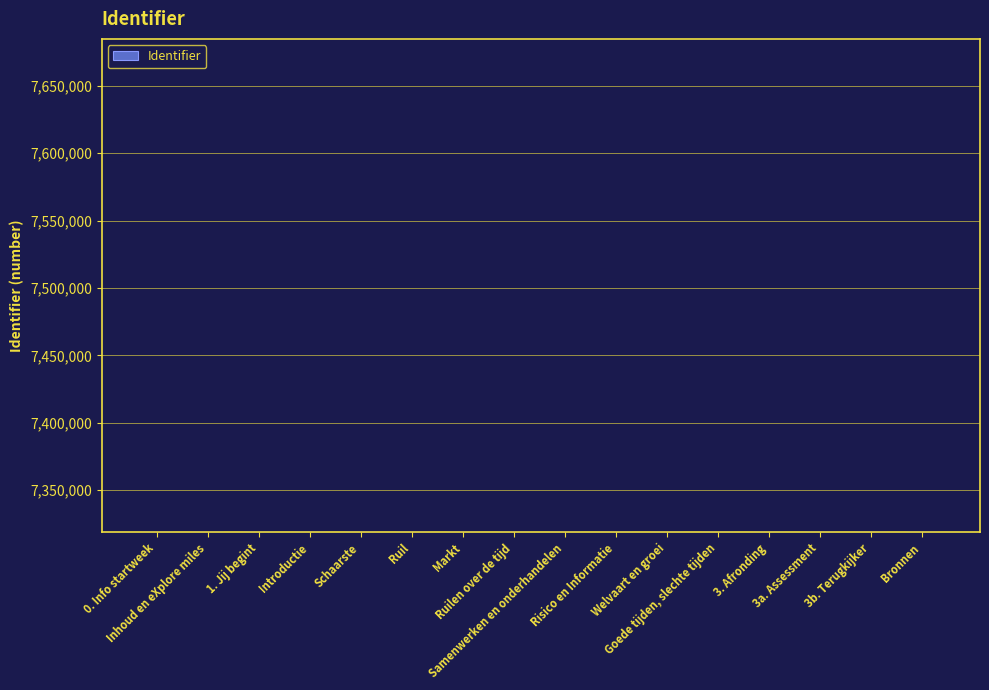

How many distinct data groups are displayed?

1